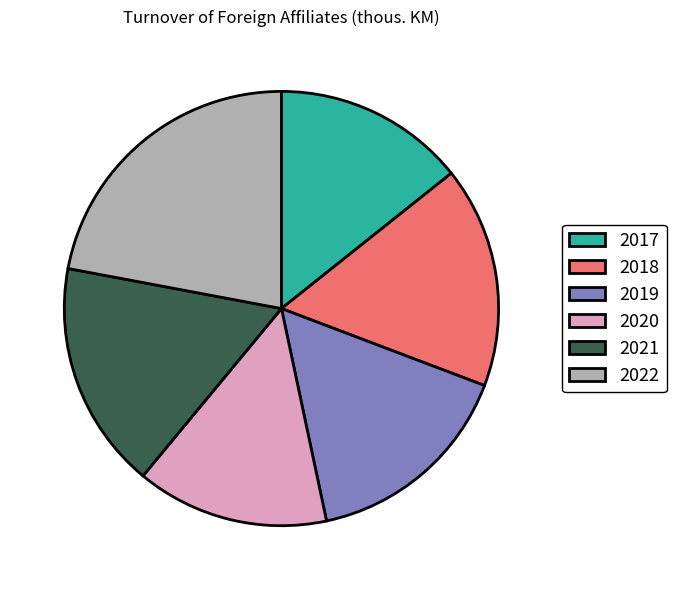

Is it true that 2018 is 16% of the pie?

True